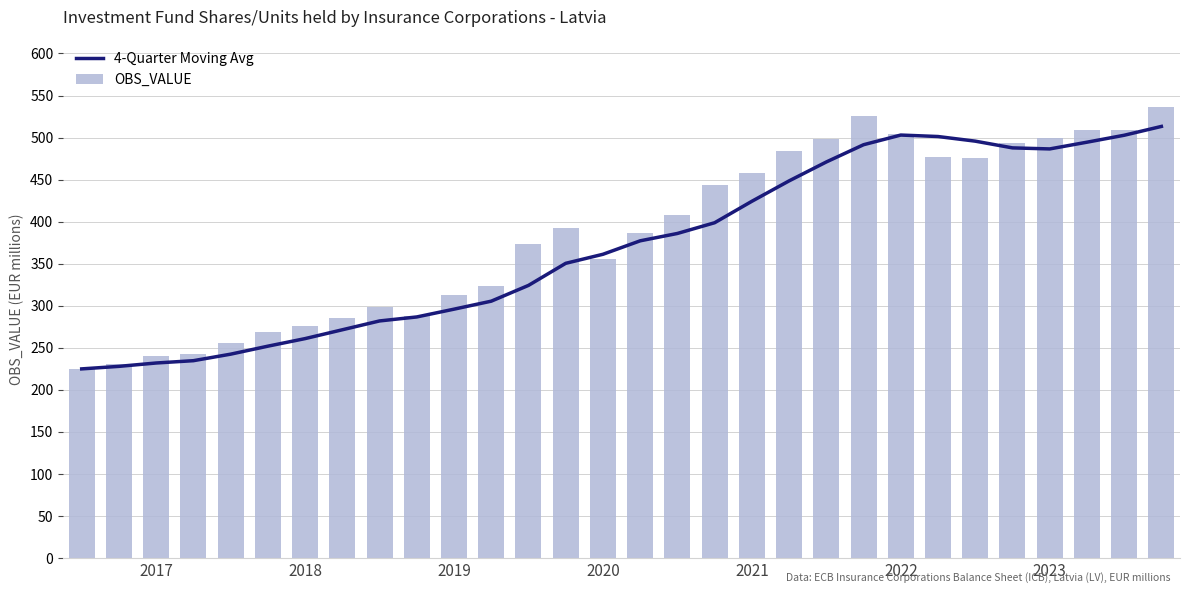

Where is OBS_VALUE nearest to the value 380?

12